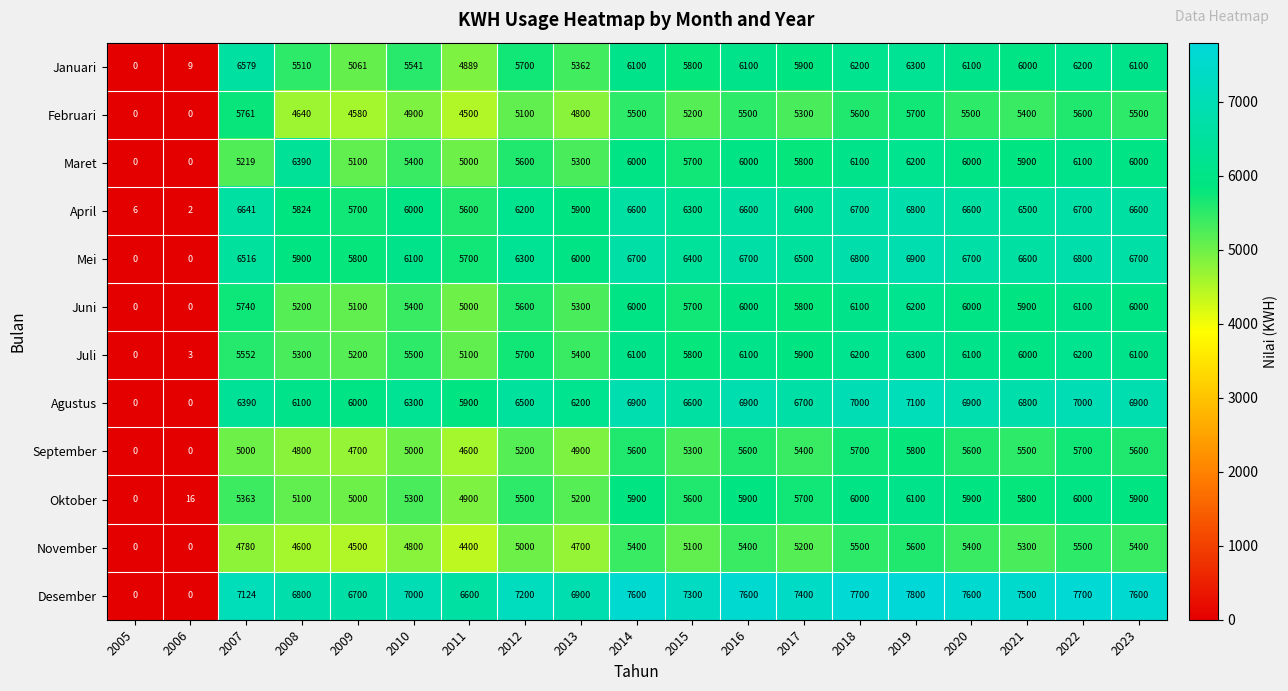

What is the difference between the highest and lowest values at 2010?

2200